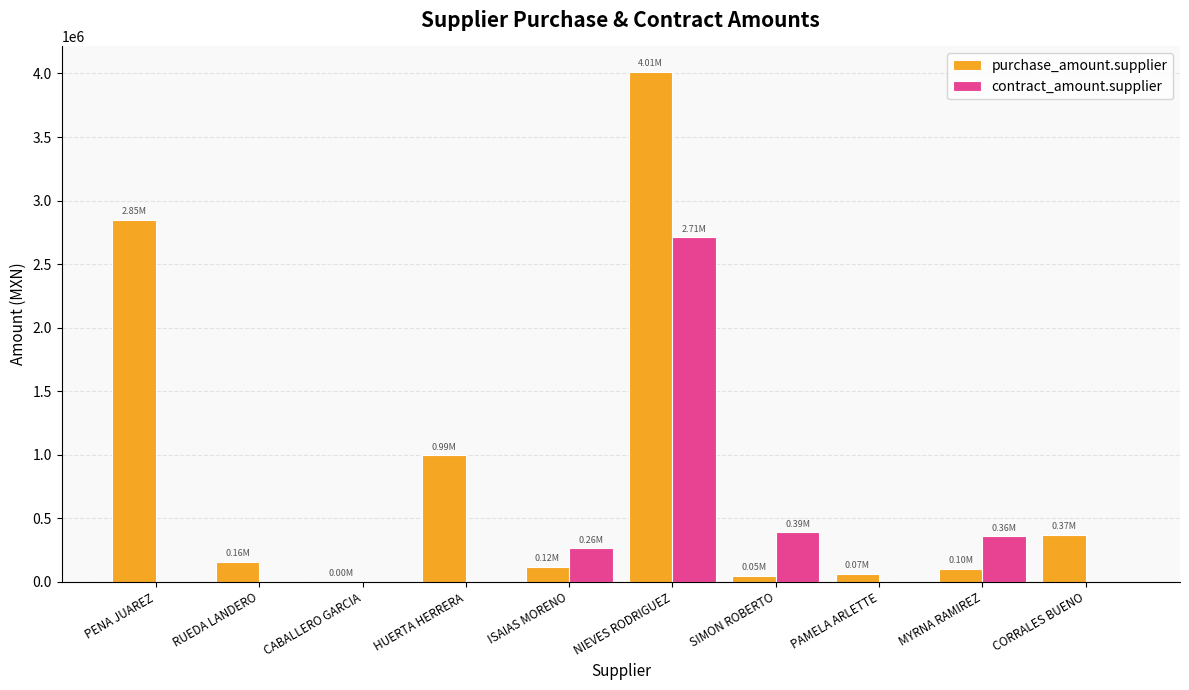

Which series has the largest total across all categories?

purchase_amount.supplier